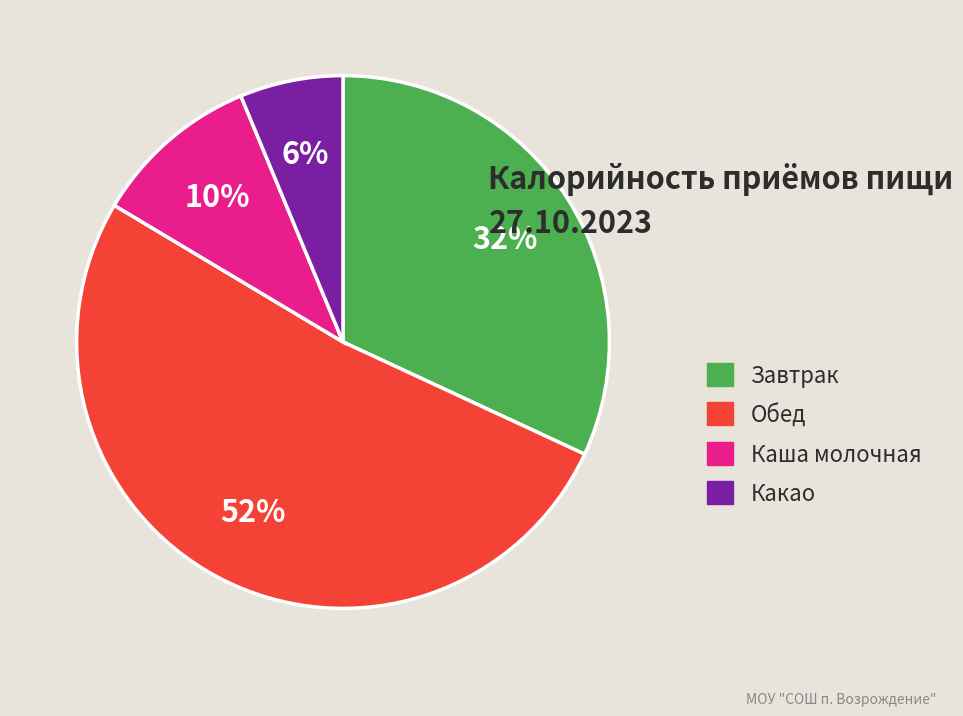

Is it true that Завтрак is 32% of the pie?

True